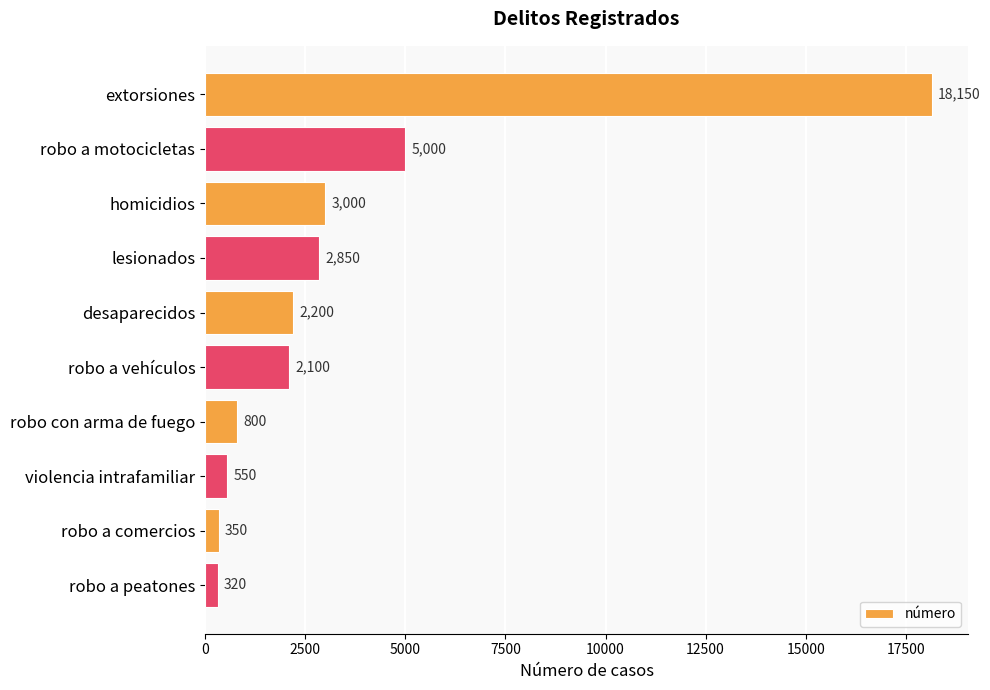

Reading top to bottom, transcribe all the data shown in this chart.

extorsiones=18150	robo a motocicletas=5000	homicidios=3000	lesionados=2850	desaparecidos=2200	robo a vehículos=2100	robo con arma de fuego=800	violencia intrafamiliar=550	robo a comercios=350	robo a peatones=320